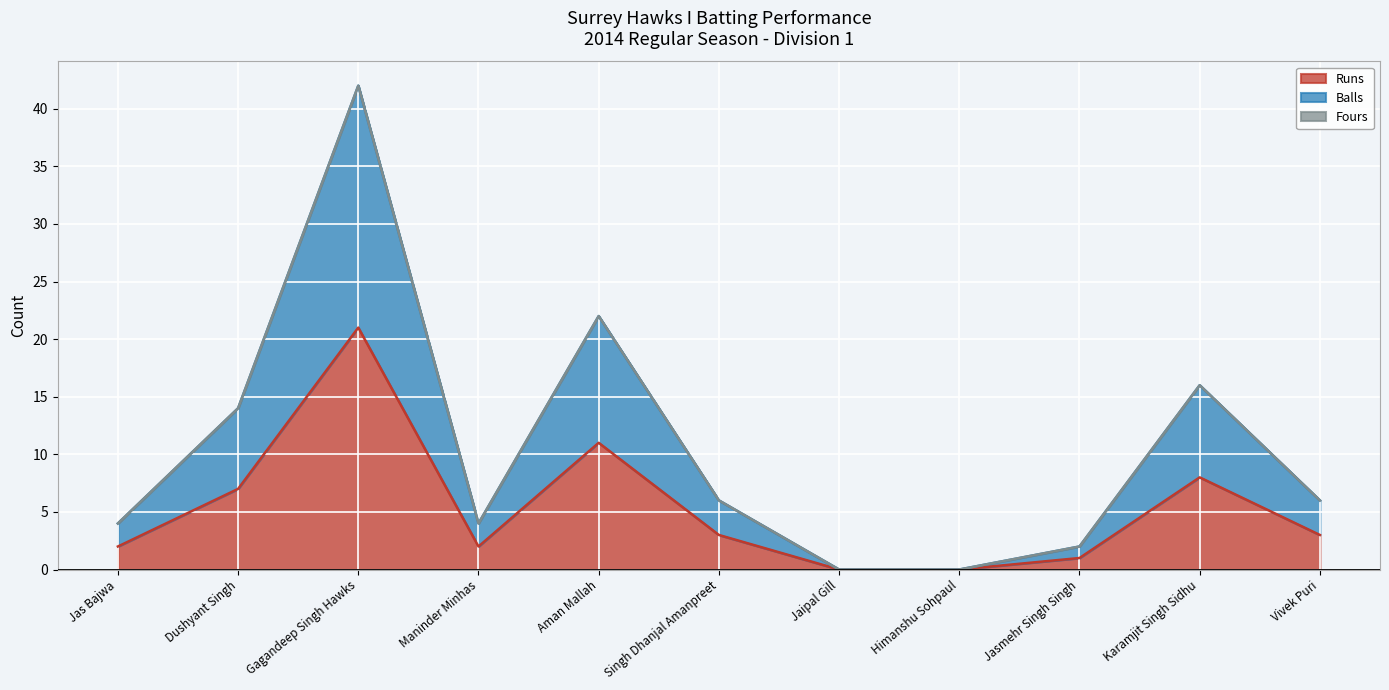

True or false: Balls and Runs cross at least once.

False